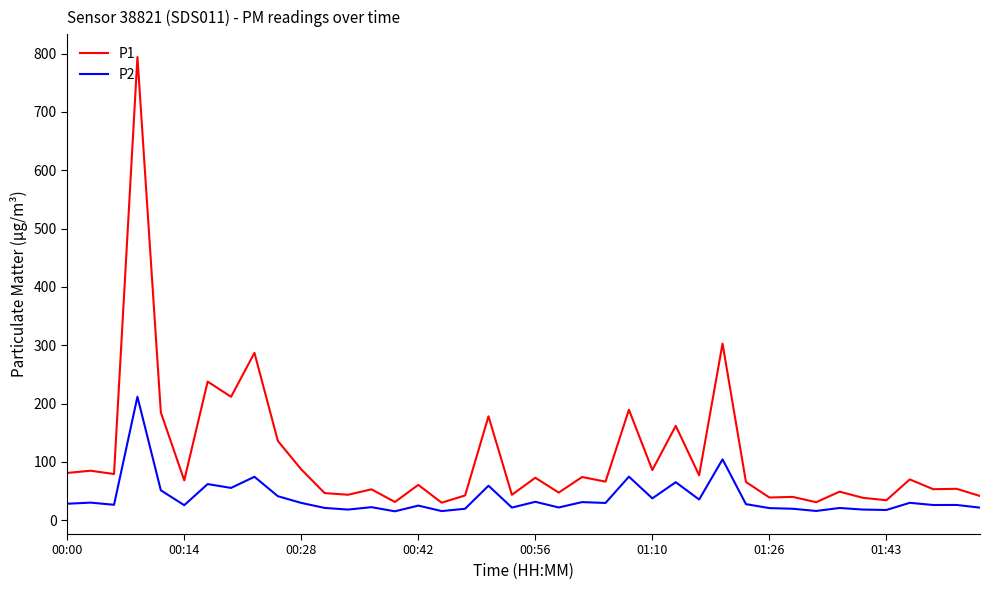

What are all the series names shown in the legend?

P1, P2